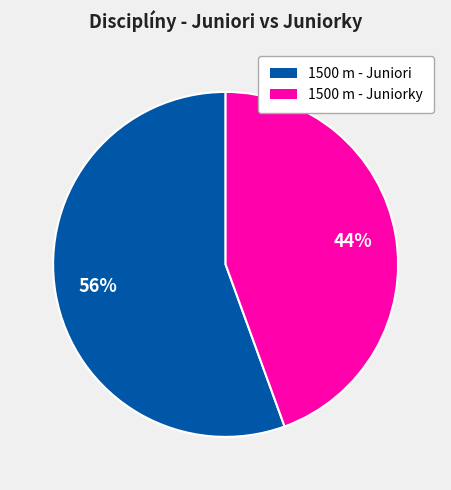

To the nearest percent, what is the average slice percentage?

50%